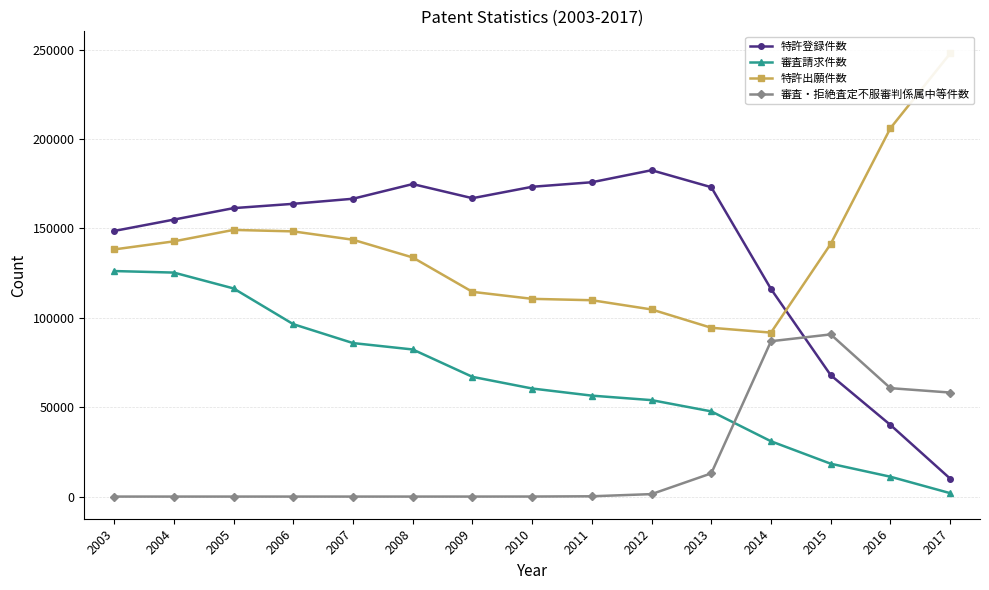

Is it true that 特許登録件数 equals 255801 at 2003?

False